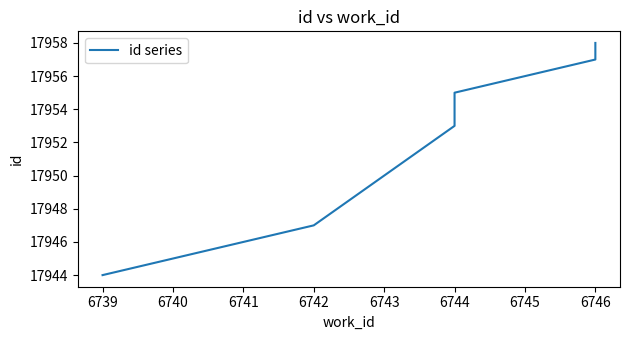

The chart shows a value of 27440 at 6744. True or false?

False